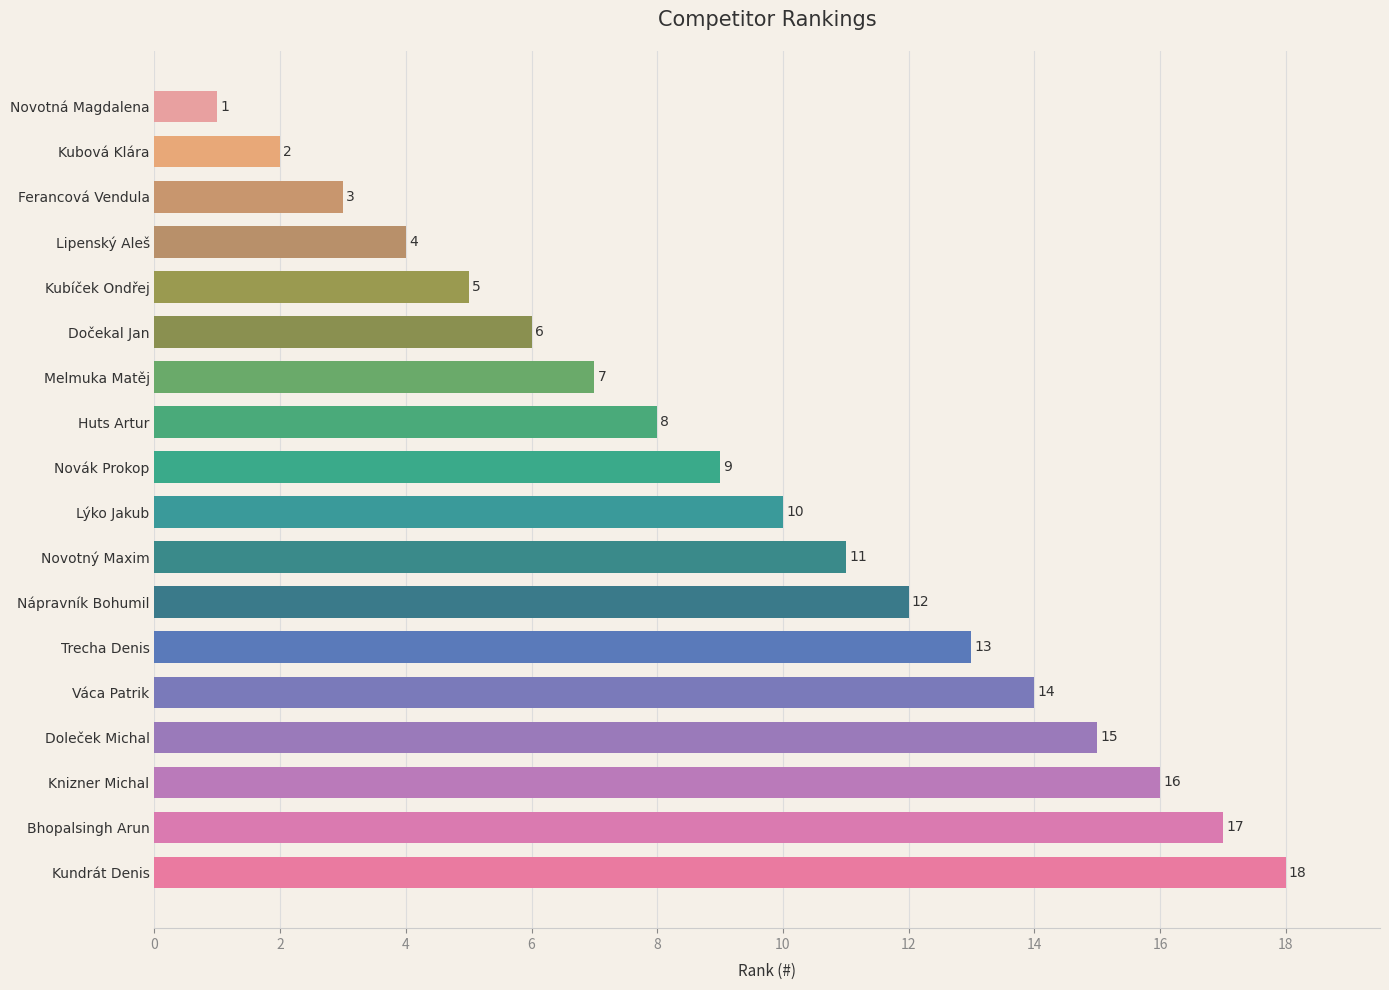

Approximately how many times larger is the value at Lipenský Aleš compared to Novák Prokop?

0.4